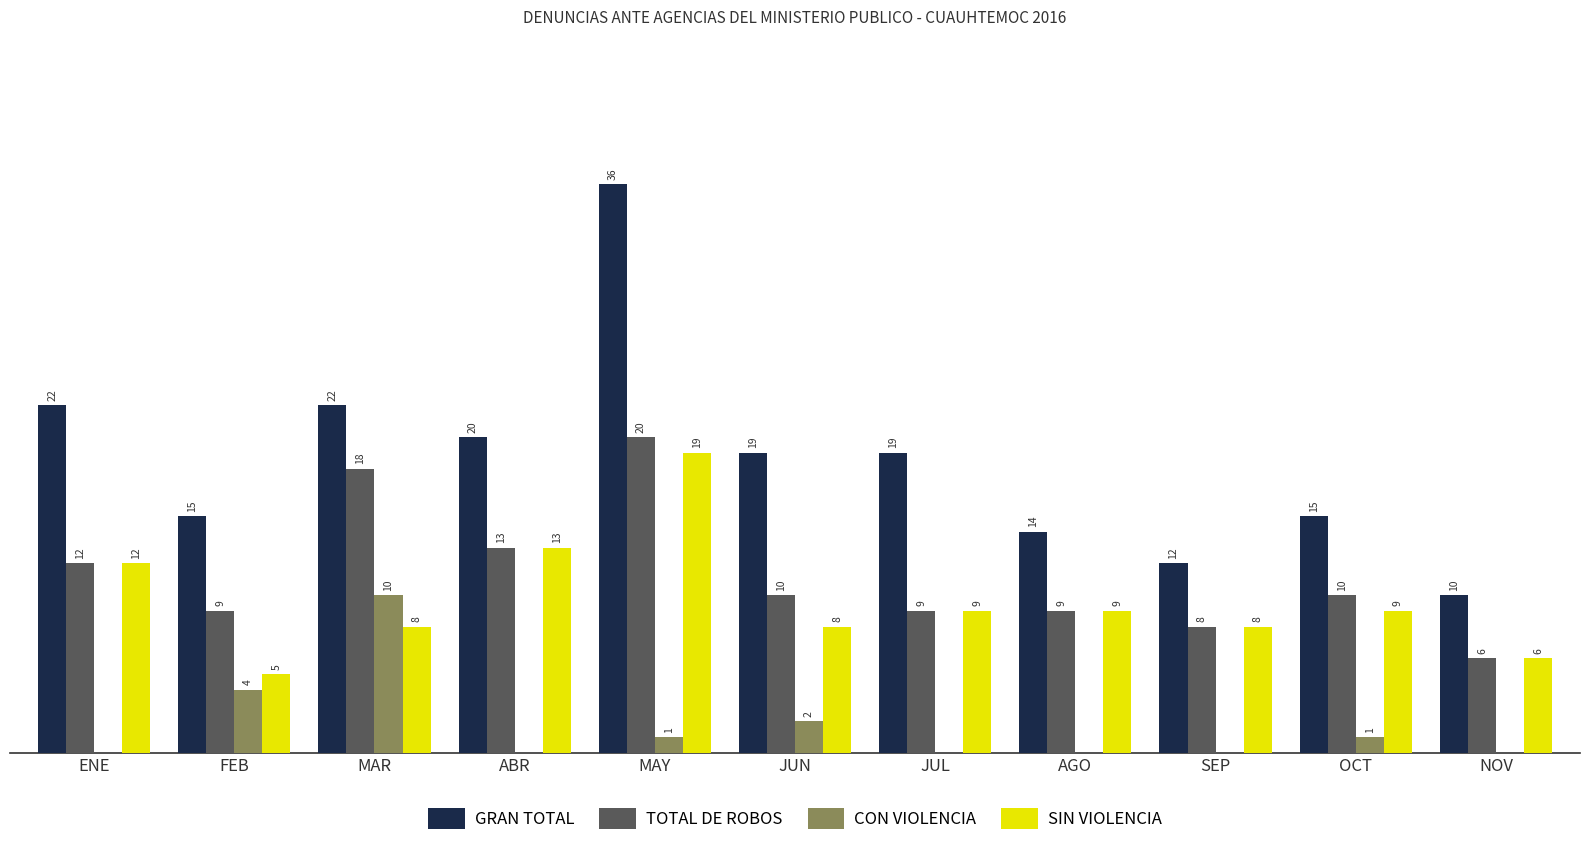

Which series changed the most between ENE and OCT?

GRAN TOTAL